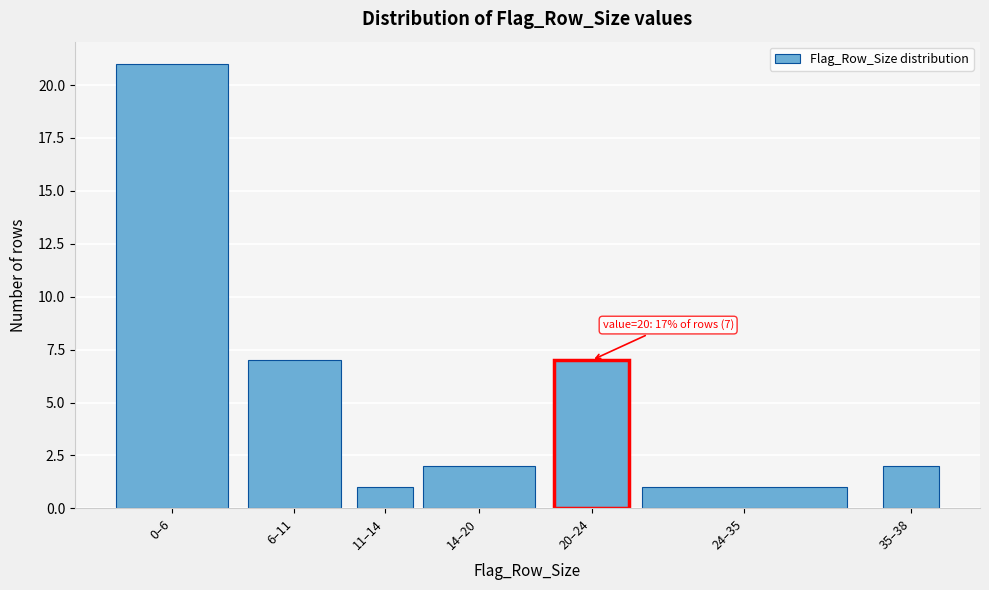

Reading left to right, what are all the values shown in this chart?

0–6=21	6–11=7	11–14=1	14–20=2	20–24=7	24–35=1	35–38=2